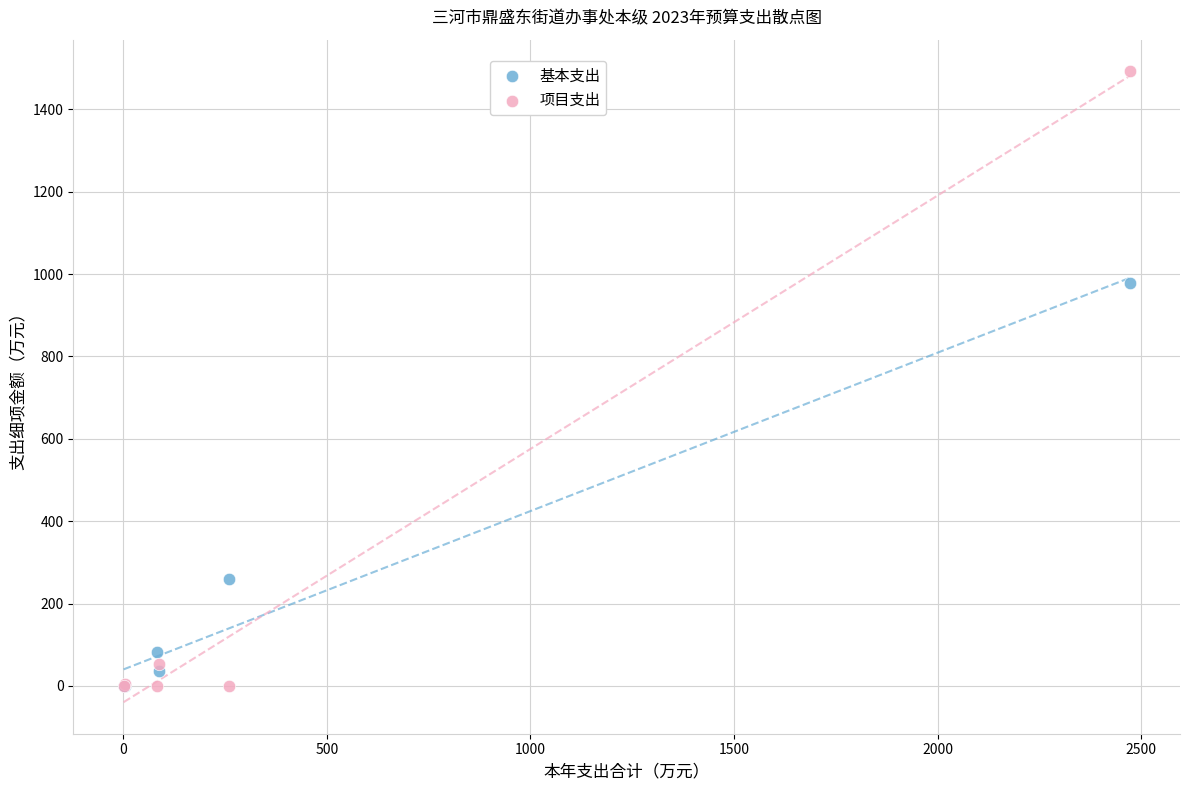

In the 项目支出 series, what Y value is closest to 746?

52.9